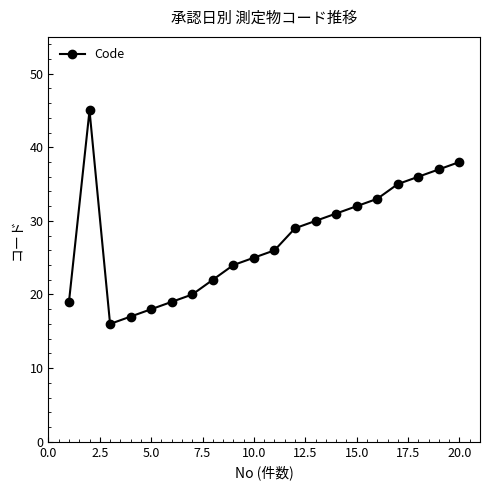

What is the minimum value shown in the chart?

16